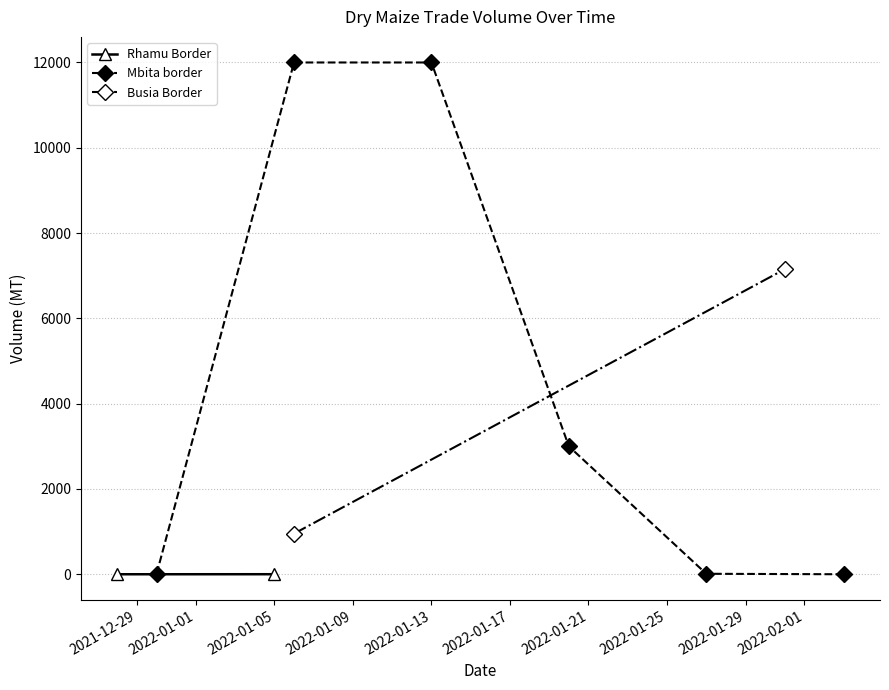

True or false: Mbita border has more than 1 points higher than both neighbors.

False